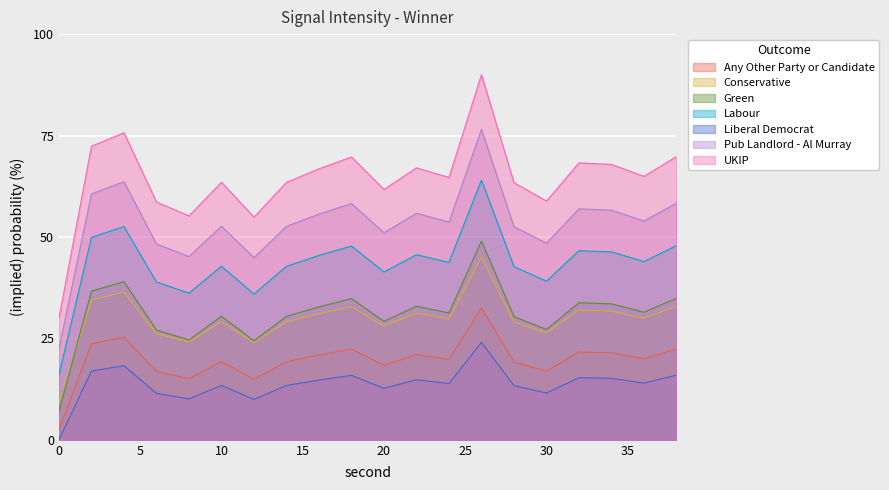

Is the value of UKIP at 20 greater than the value of Conservative at 20?

Yes